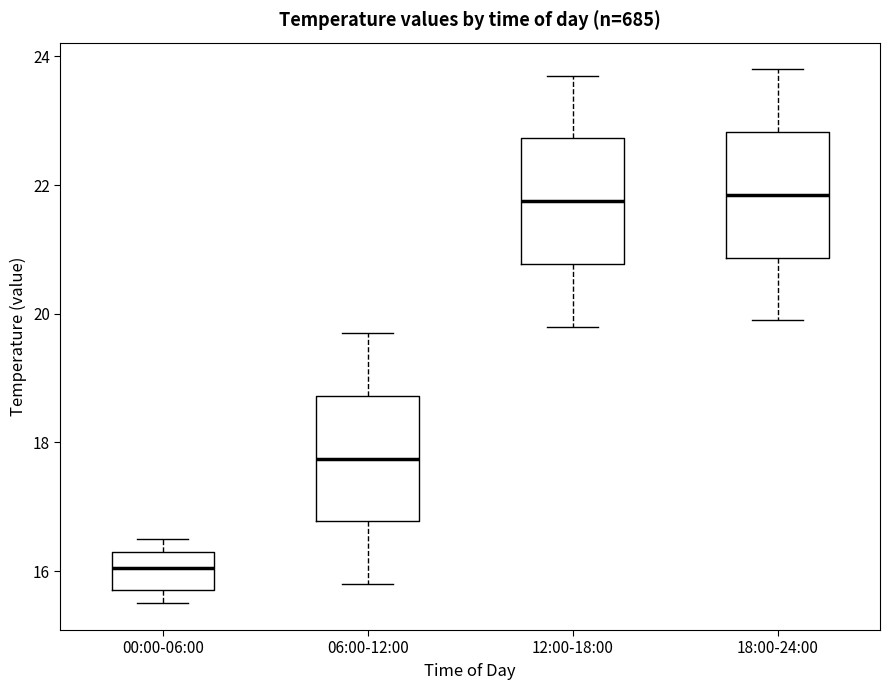

Reading left to right, transcribe this box plot: for each box, give where its median line is, the range the box spans, and where its two whiskers end, as read against the y-axis. The values are not printed on the chart, so give them approximately, as read against the axis.

00:00-06:00: median 16.0, box 15.8 to 16.4, whiskers 15.6 to 16.6
06:00-12:00: median 17.8, box 16.8 to 18.8, whiskers 15.8 to 19.8
12:00-18:00: median 21.8, box 20.8 to 22.8, whiskers 19.8 to 23.8
18:00-24:00: median 21.8, box 20.8 to 22.8, whiskers 20.0 to 23.8